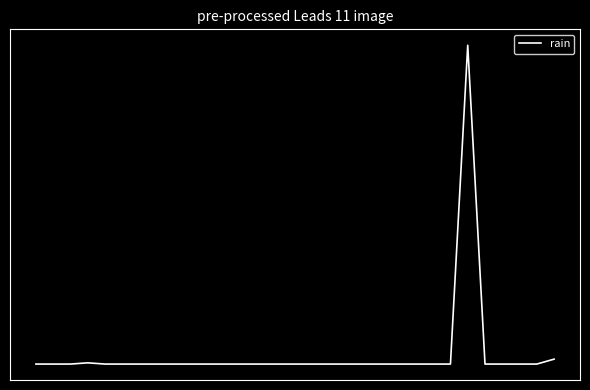

What is the difference between the maximum and minimum values?

51.8